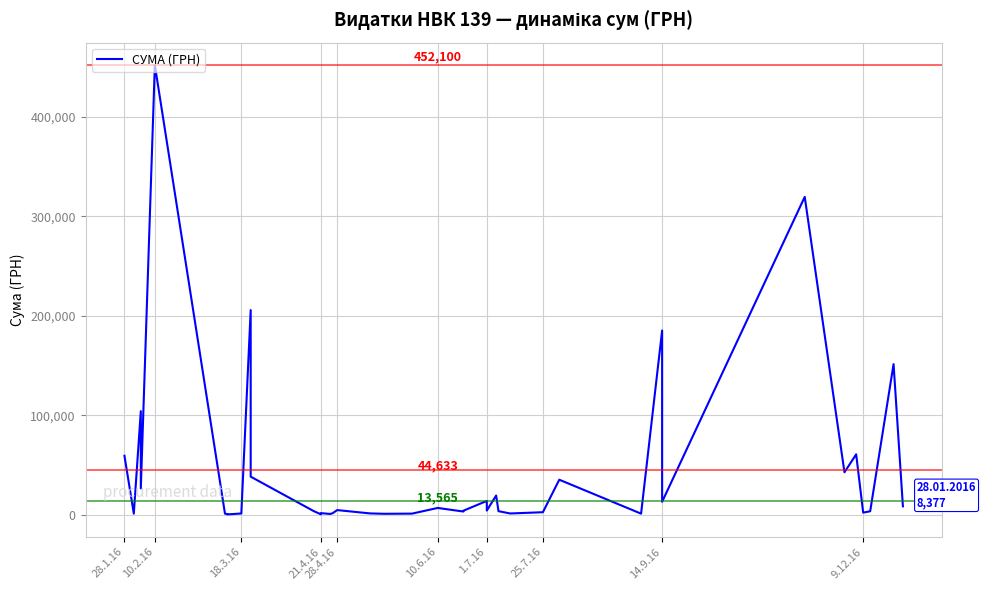

What is the difference between the maximum and minimum values?

451850.0